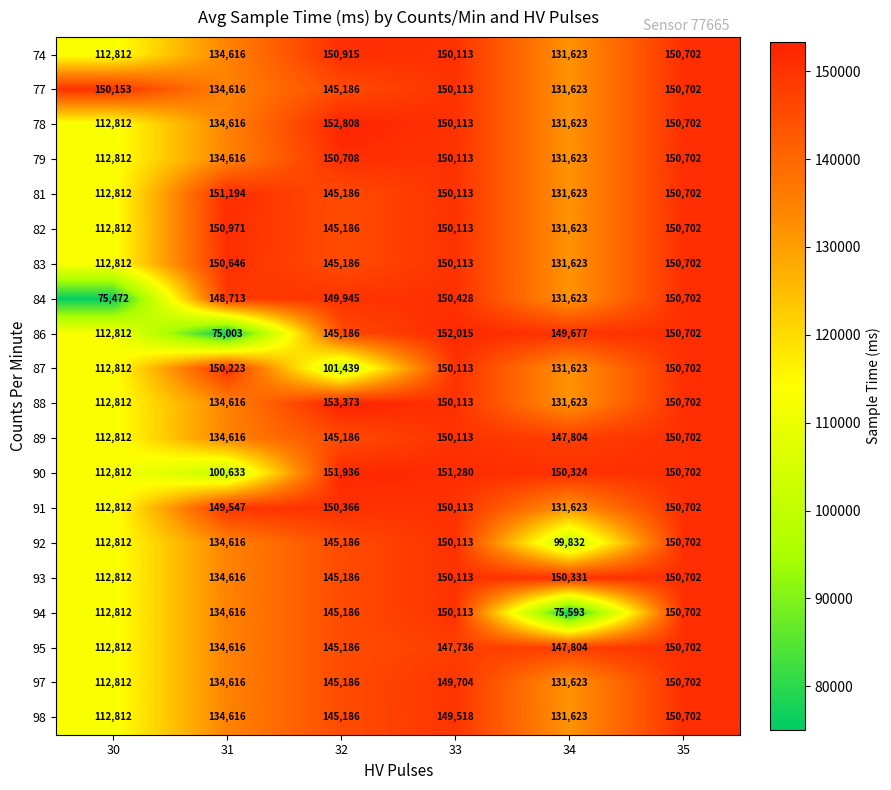

What is the average value of the 95 series?

139809